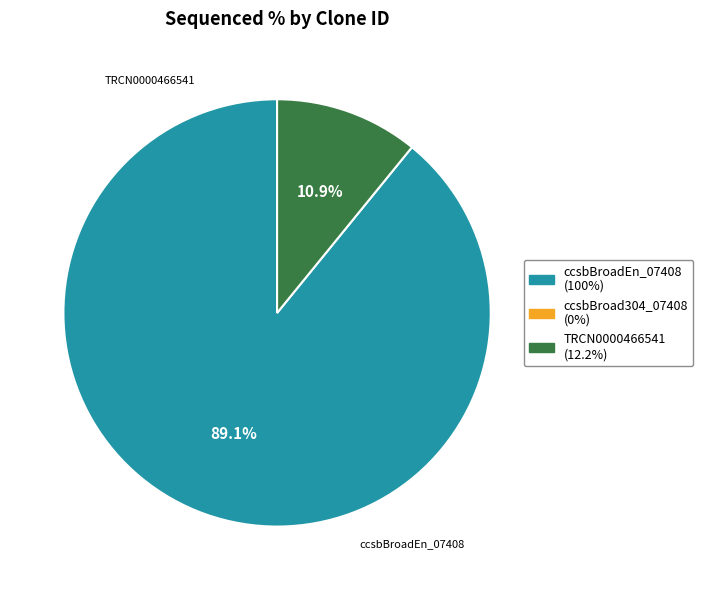

Is there a majority slice in this chart?

Yes